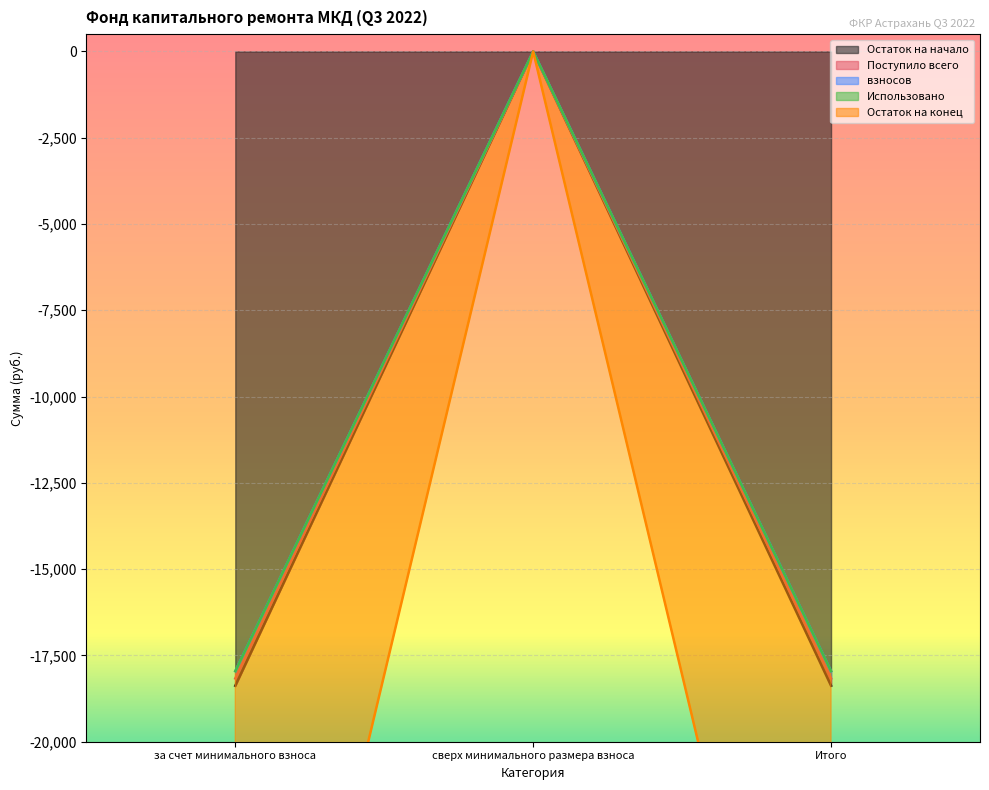

What is the difference between the Остаток на начало values at сверх минимального размера взноса and Итого?

18166.8